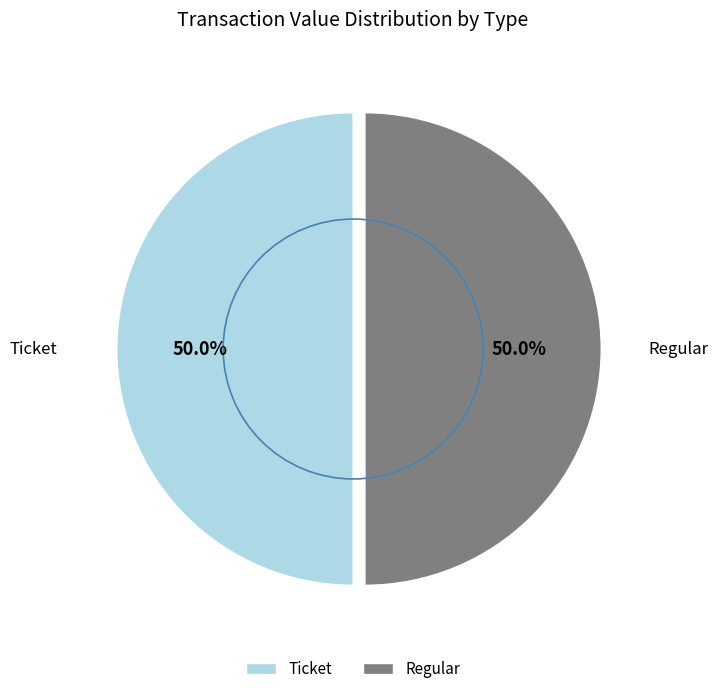

What is the total percentage of Ticket and Regular?

100.0%